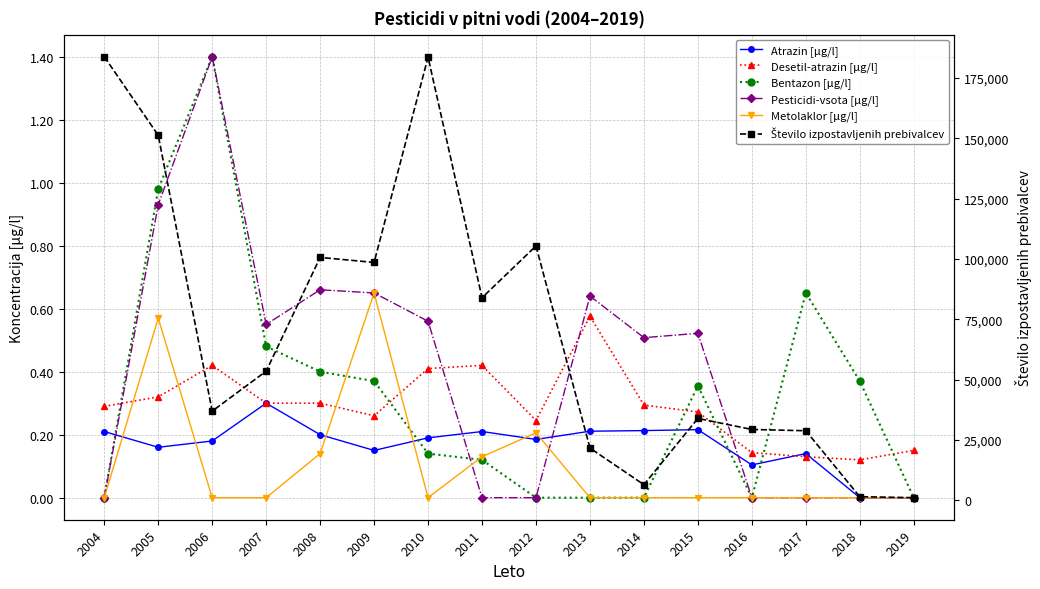

What is the sum of all Število izpostavljenih prebivalcev values?

1121255.0